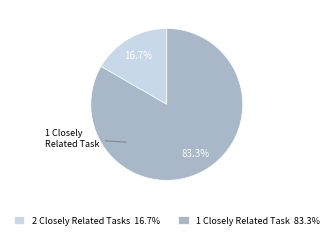

Between 2 Closely Related Tasks 16.7% and 1 Closely Related Task 83.3%, which is larger?

1 Closely Related Task 83.3%